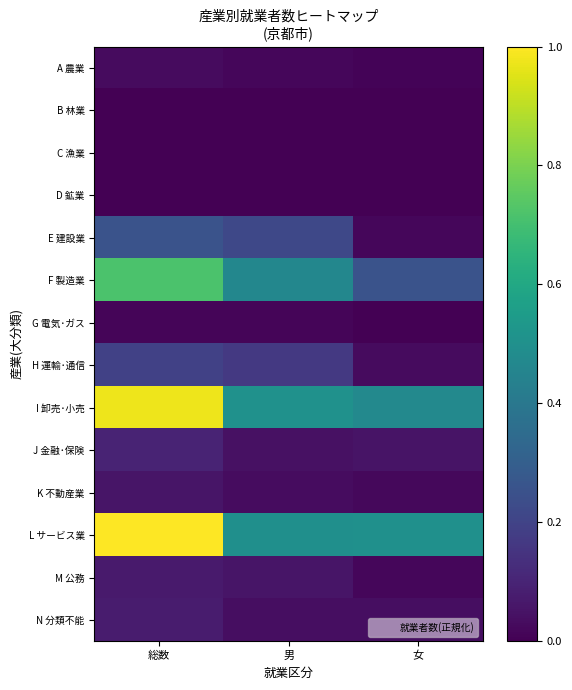

Between 総数 and 女, which is larger?

総数